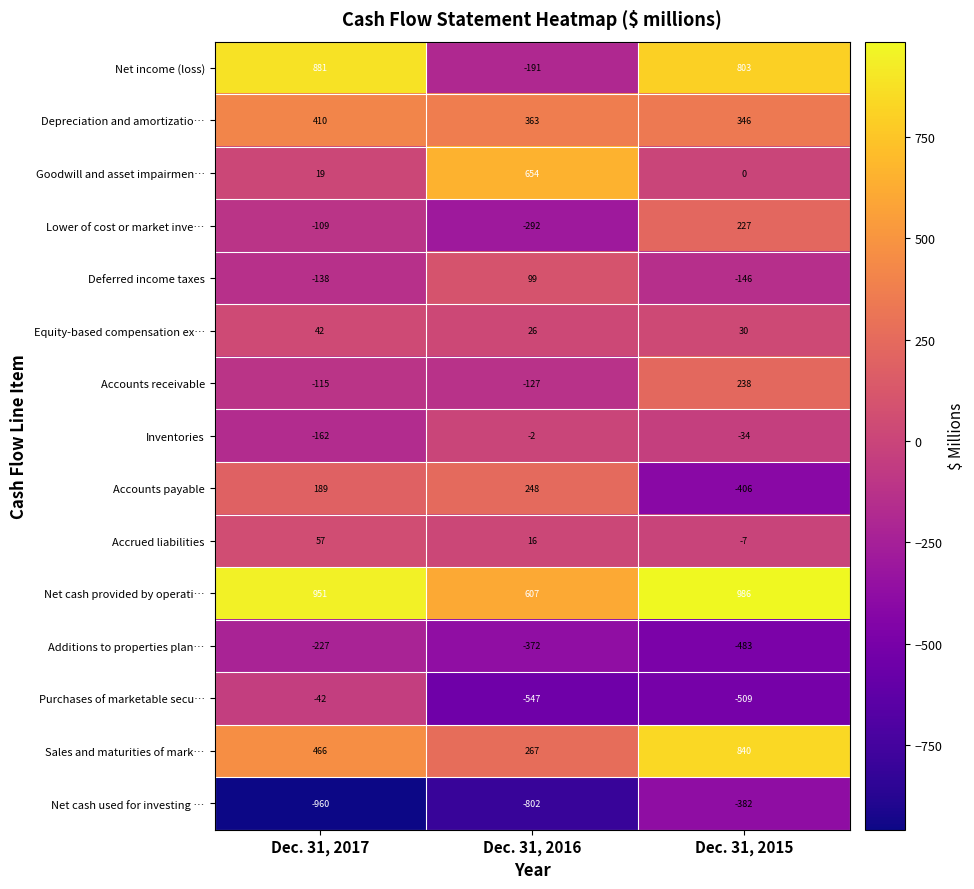

Which category has the highest value across all series?

Dec. 31, 2015